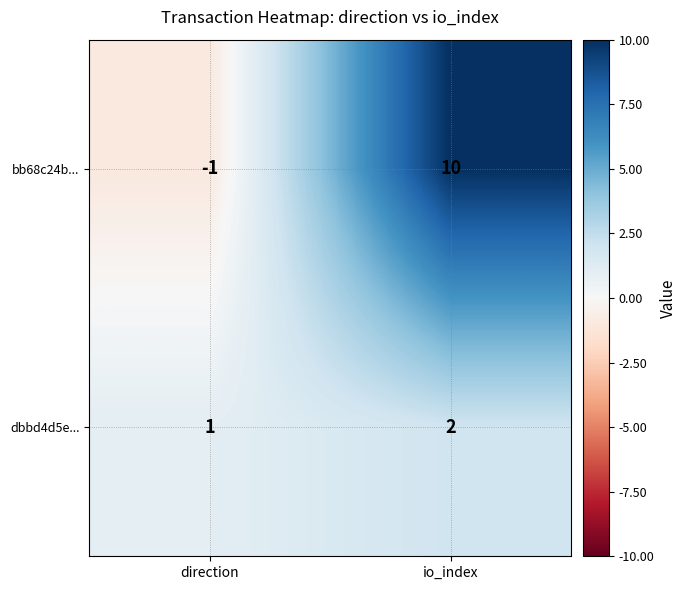

At how many categories does at least one series exceed 4?

1